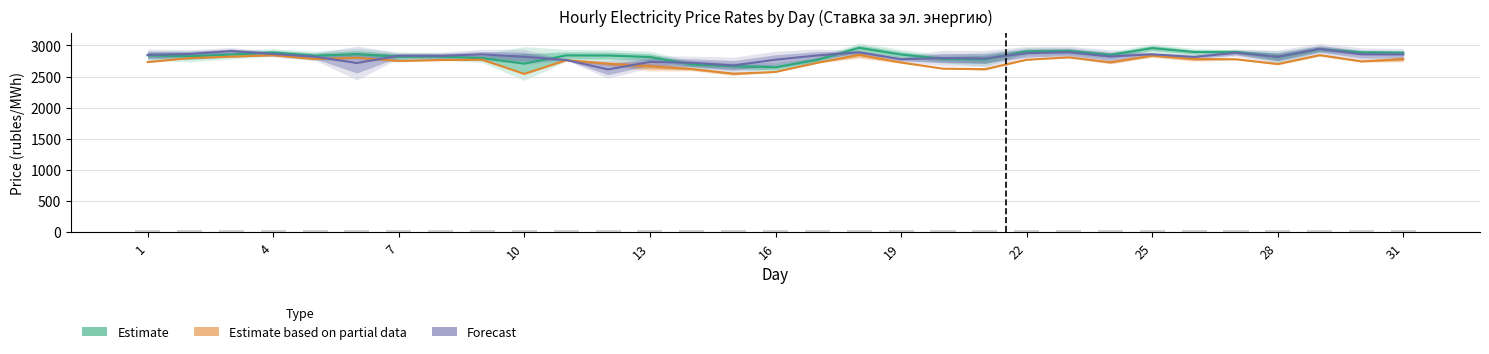

What is the difference between the highest and lowest values at 16?

196.8